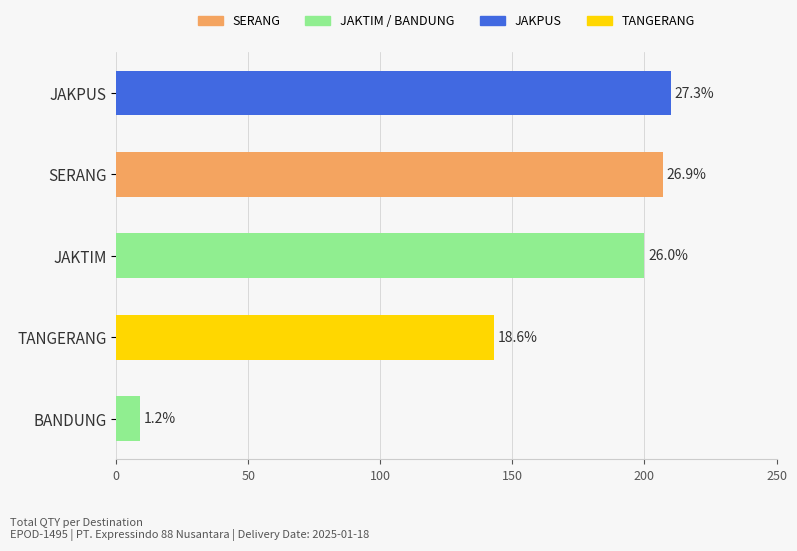

What is the greatest value displayed?

210